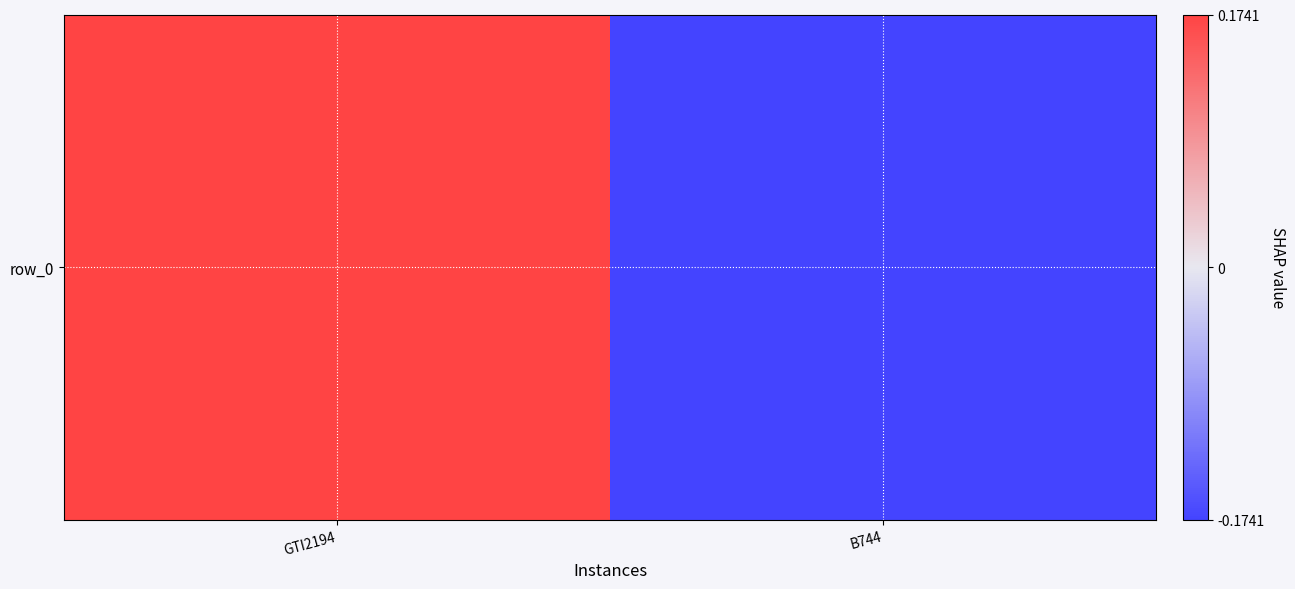

At which label does the data first exceed 0?

GTI2194